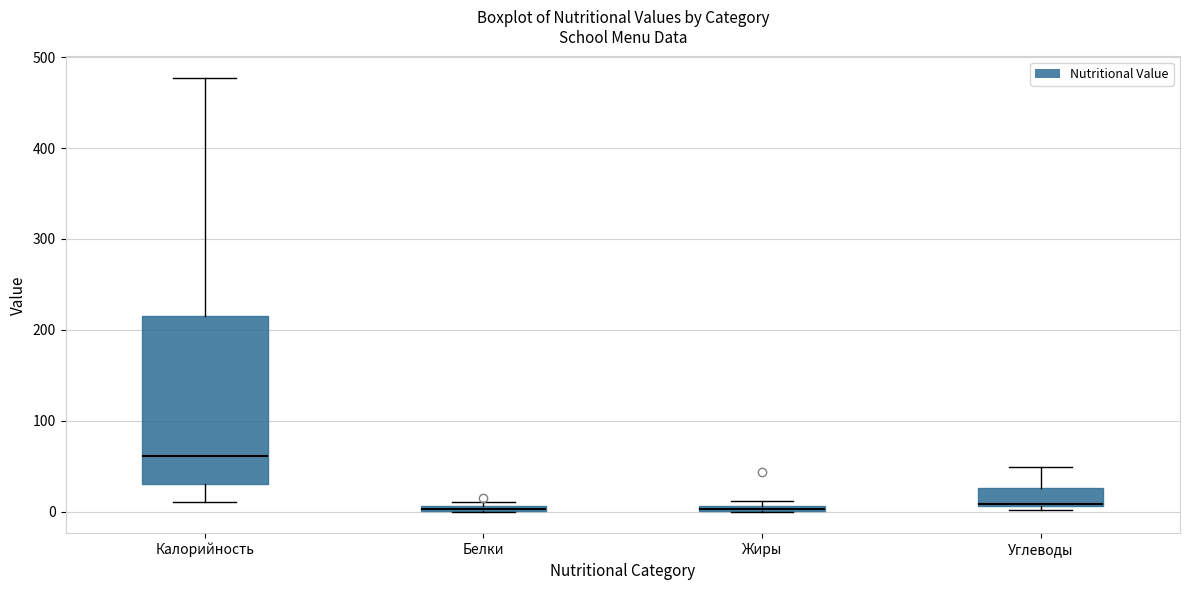

Which box is the tallest, from its lower edge to its upper edge?

Калорийность